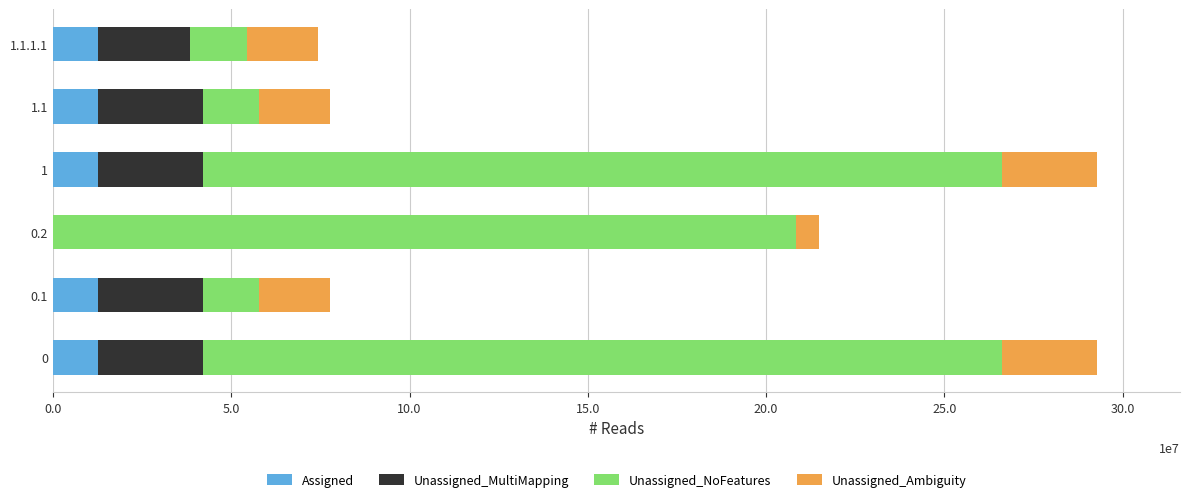

What are all the series names shown in the legend?

Assigned, Unassigned_MultiMapping, Unassigned_NoFeatures, Unassigned_Ambiguity